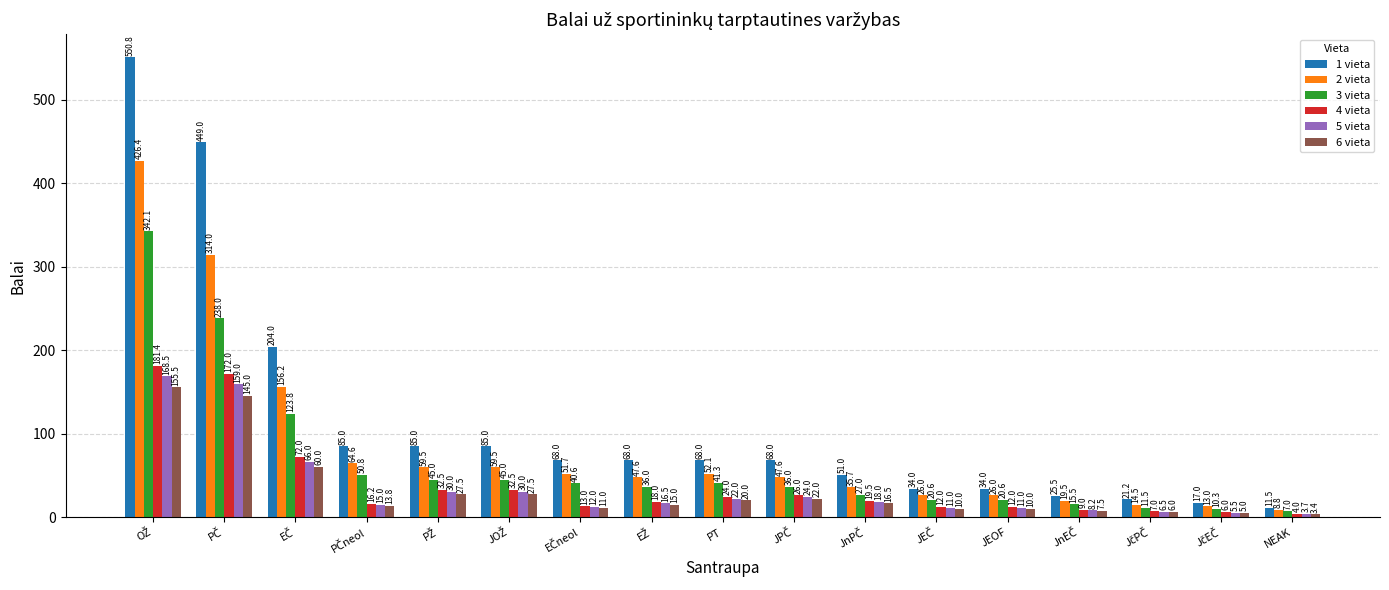

How many bars are there in each group?

6